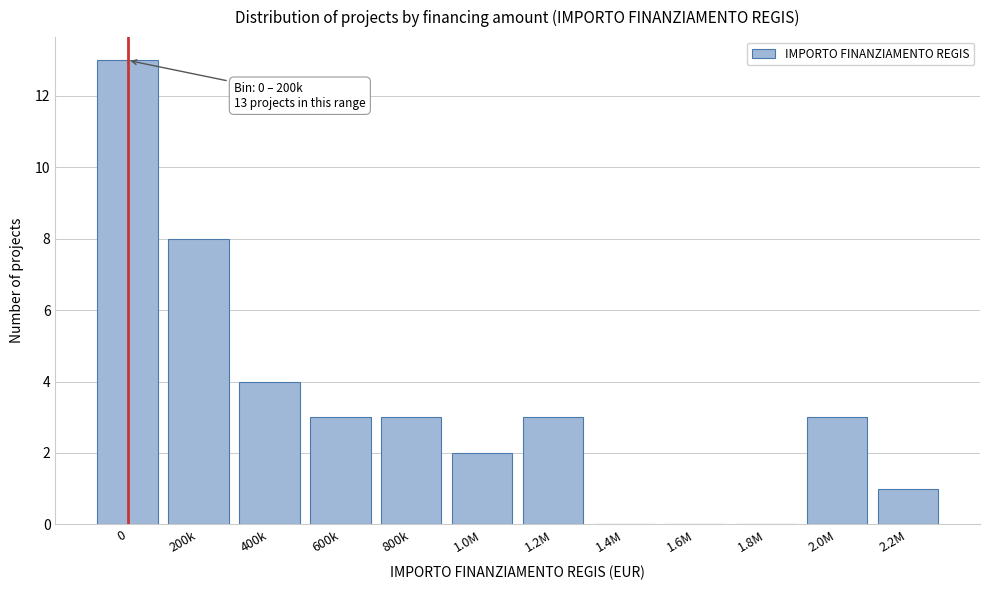

Reading right to left, list all the values displayed in this chart.

2.2M=1	2.0M=3	1.8M=0	1.6M=0	1.4M=0	1.2M=3	1.0M=2	800k=3	600k=3	400k=4	200k=8	0=13